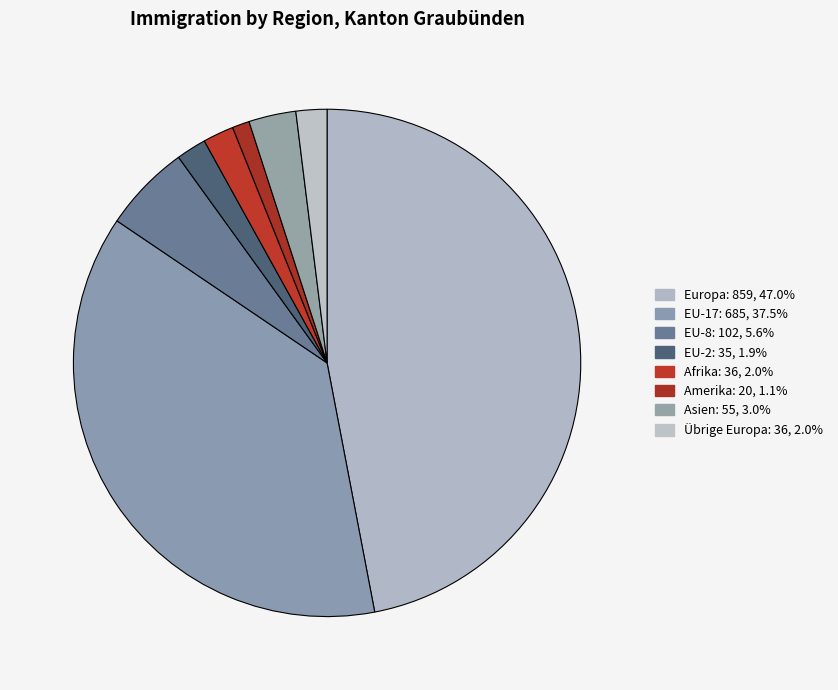

What percentage do Amerika and Afrika together represent?

3.1%